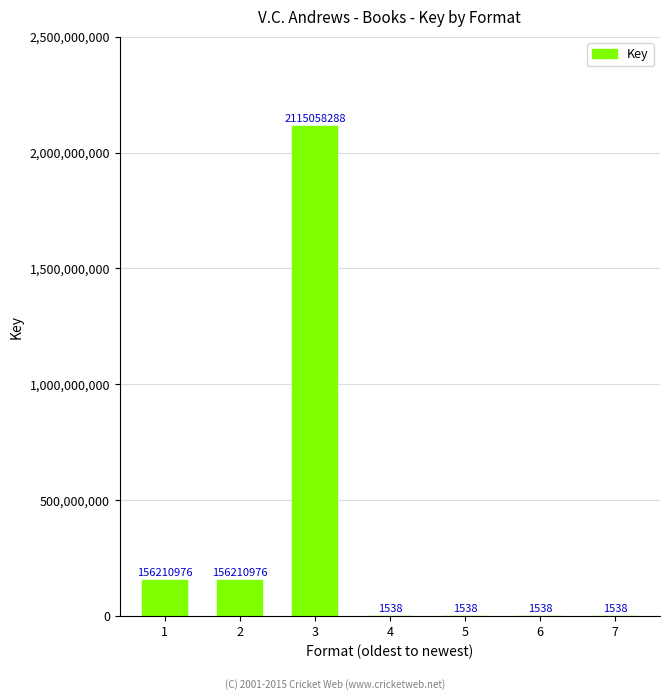

Are the bars horizontal?

No